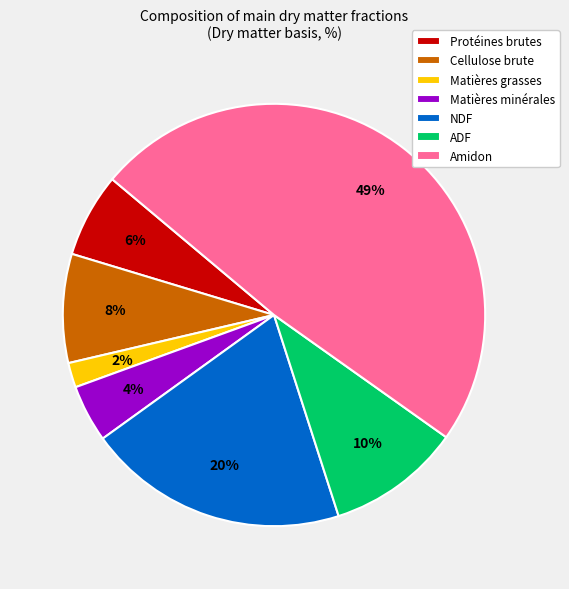

Rank the categories by value from lowest to highest.

Matières grasses, Matières minérales, Protéines brutes, Cellulose brute, ADF, NDF, Amidon